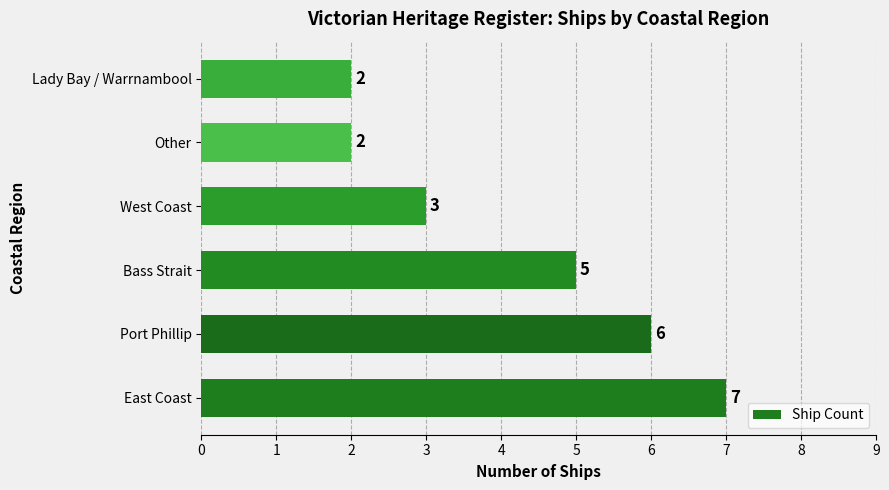

What is the difference between the maximum and minimum values?

5